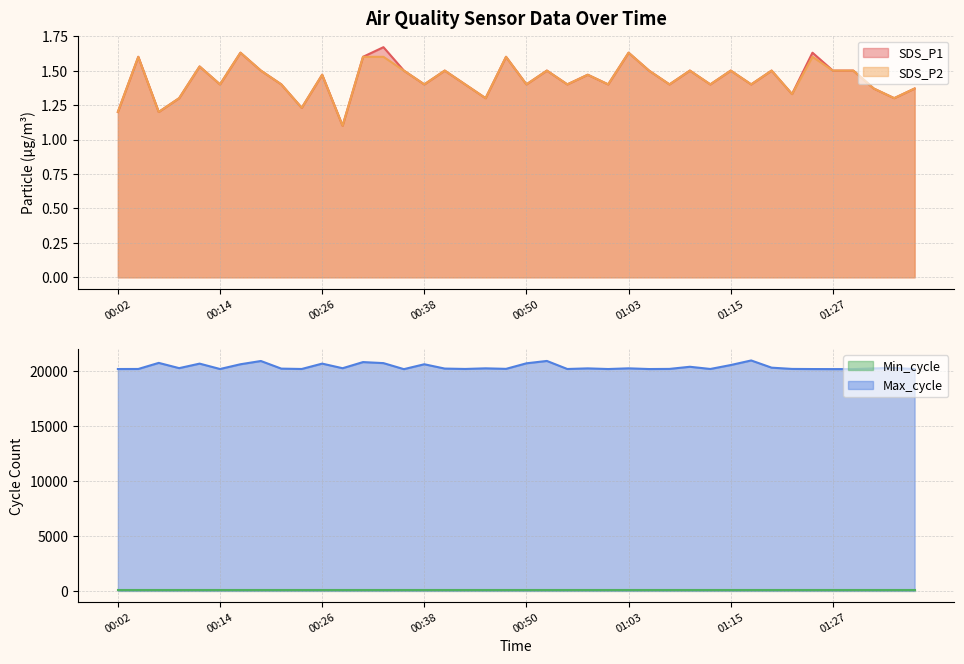

What is the smallest value displayed?

1.1